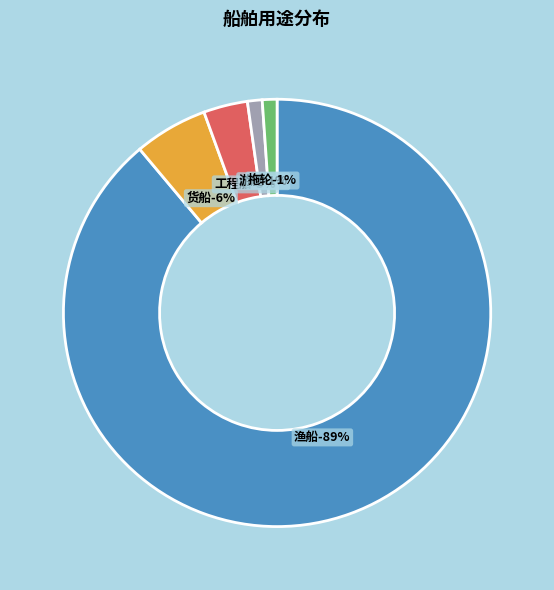

To the nearest percent, what is the combined percentage of 拖轮 and 工程船?

4%